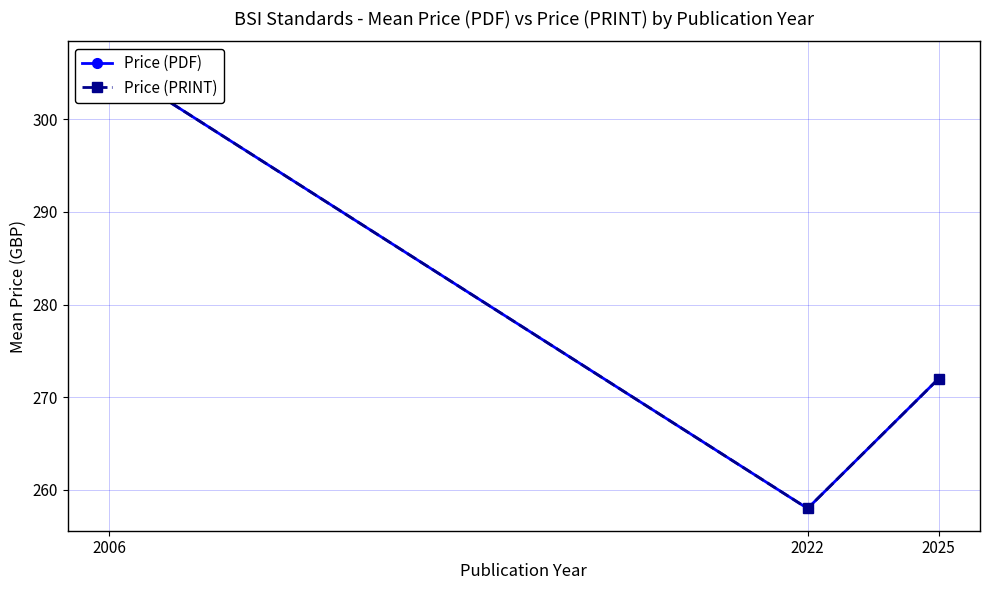

The value of Price (PRINT) at 2006 is 538. True or false?

False